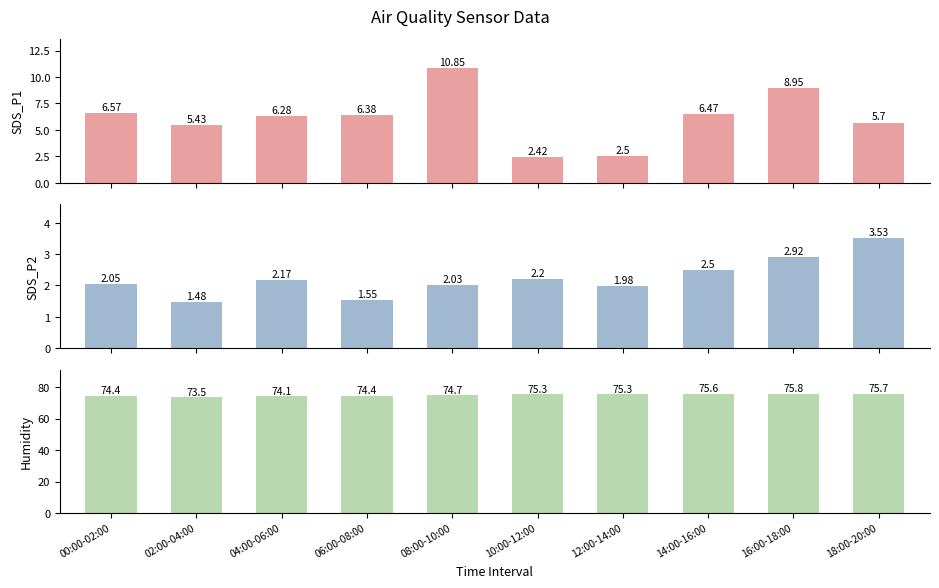

At how many categories does at least one series exceed 63?

10